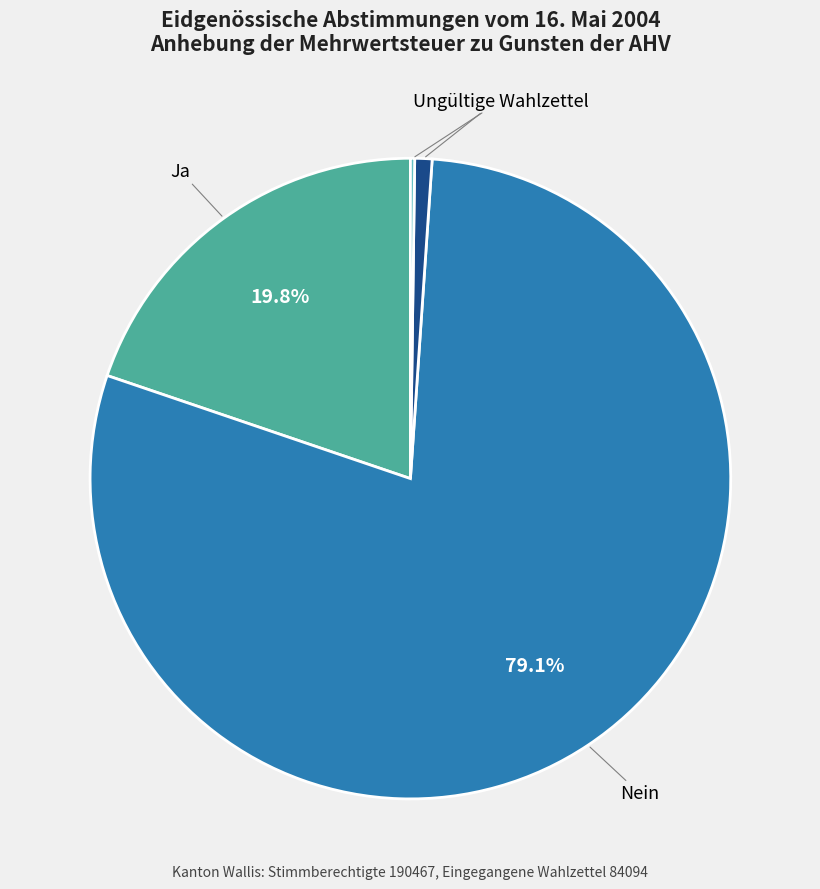

To the nearest percent, what portion does Nein represent?

79%